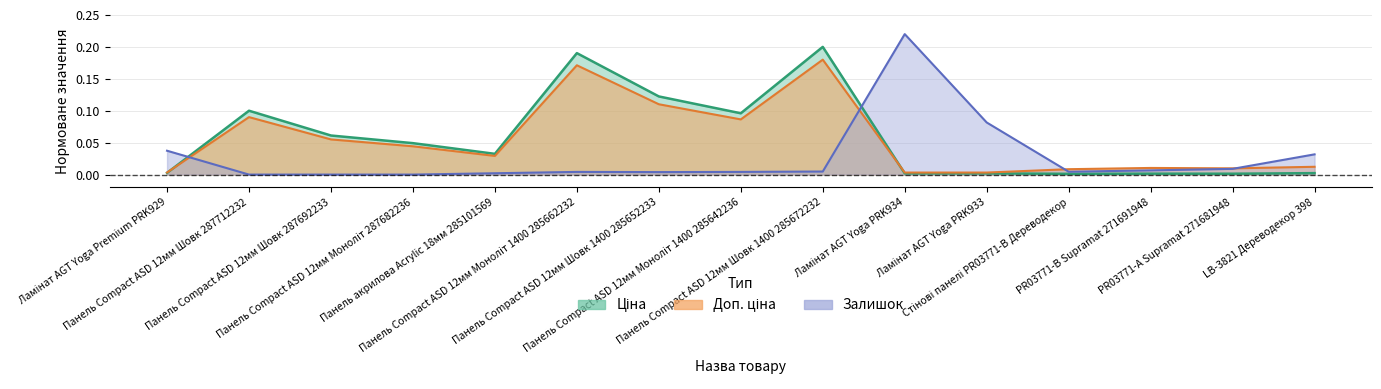

Count the number of data series in this chart.

3